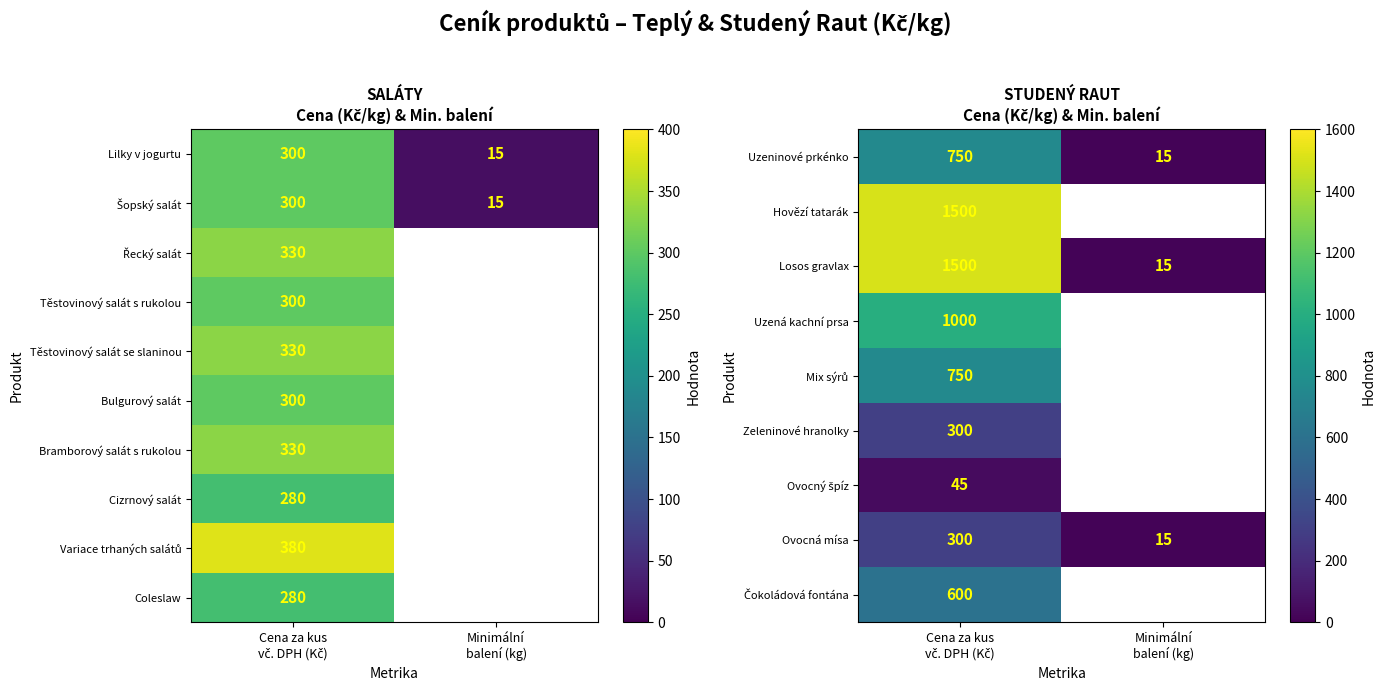

At which category is the sum across all series the highest?

Cena za kus
vč. DPH (Kč)